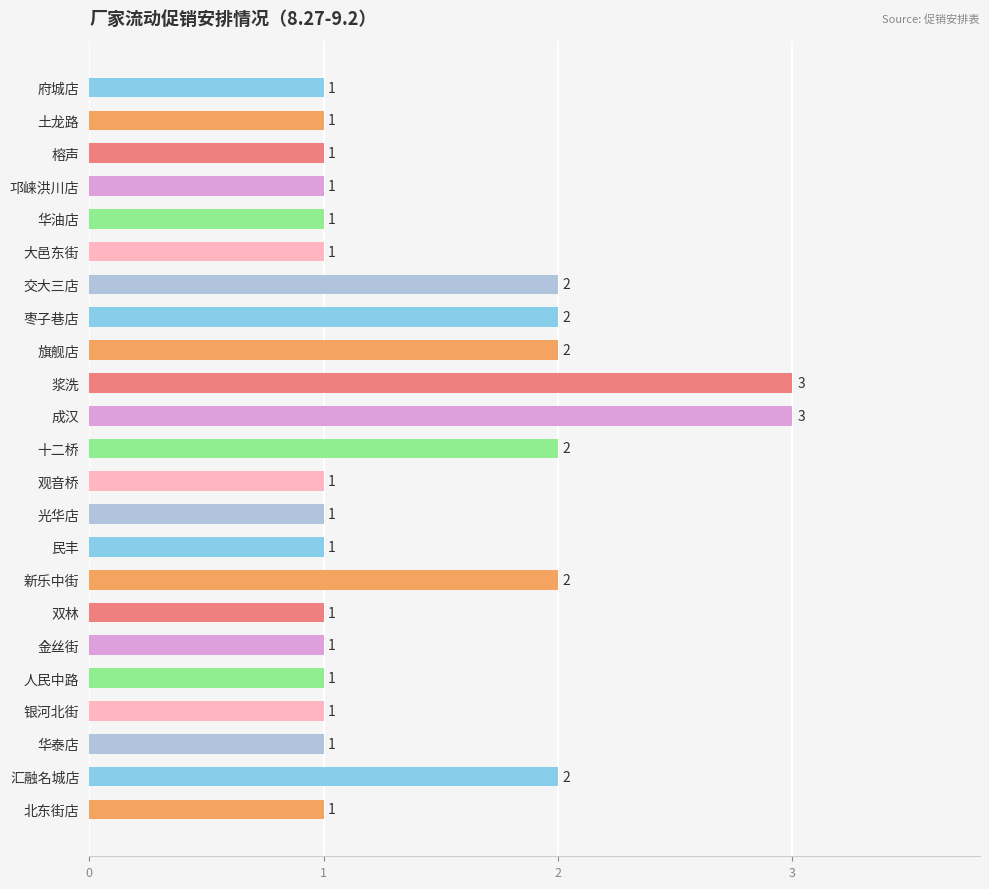

Reading top to bottom, list all the values displayed in this chart.

府城店=1	土龙路=1	榕声=1	邛崃洪川店=1	华油店=1	大邑东街=1	交大三店=2	枣子巷店=2	旗舰店=2	浆洗=3	成汉=3	十二桥=2	观音桥=1	光华店=1	民丰=1	新乐中街=2	双林=1	金丝街=1	人民中路=1	银河北街=1	华泰店=1	汇融名城店=2	北东街店=1